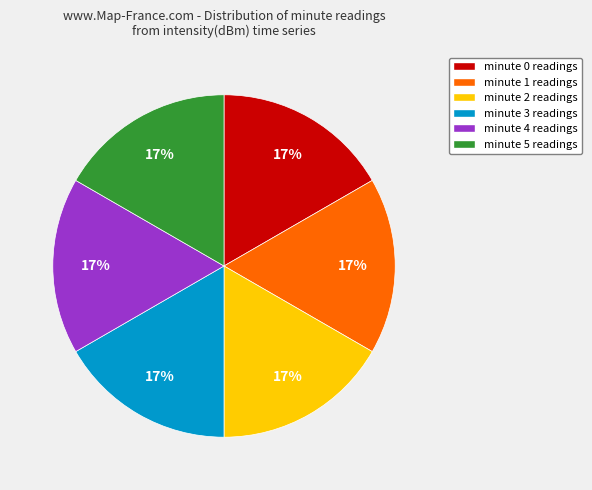

Is the sum of minute 2 readings and minute 5 readings greater than half?

No